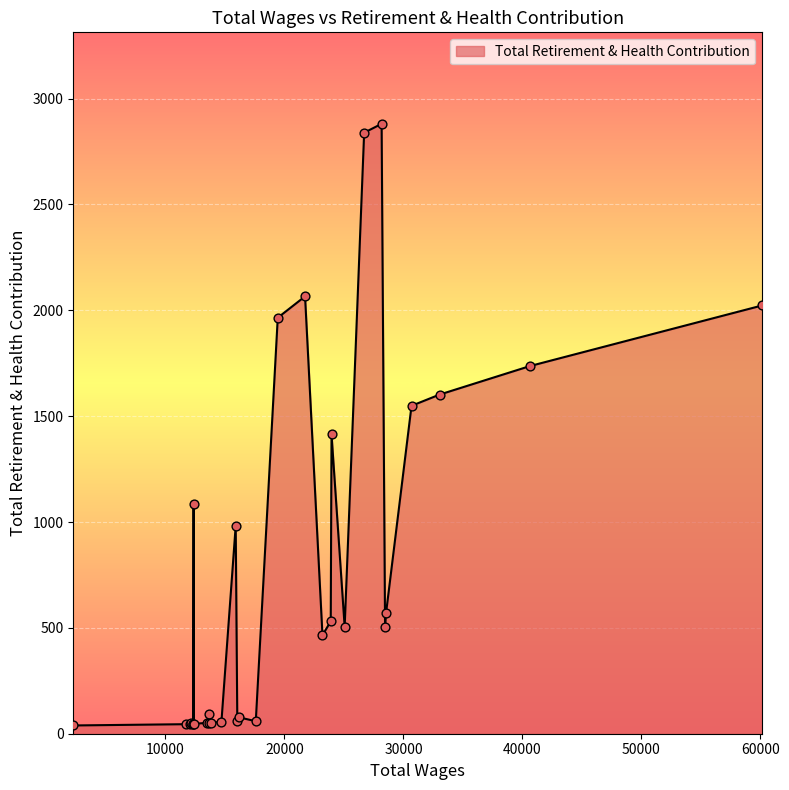

What is the greatest value displayed?

2881